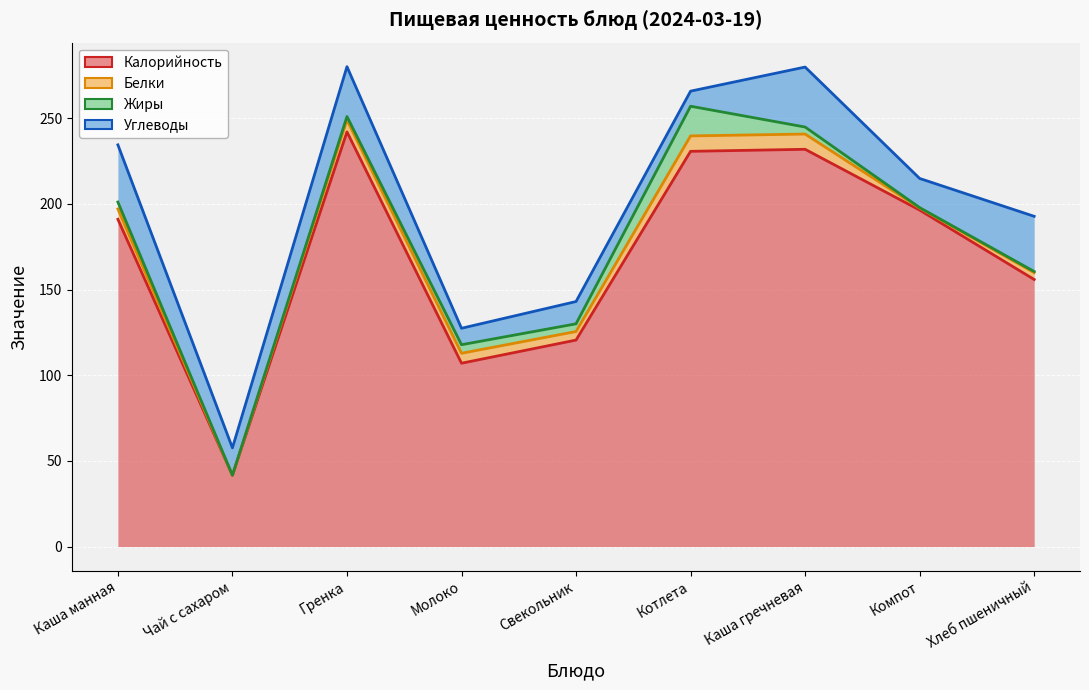

Which series has the largest total across all categories?

Калорийность